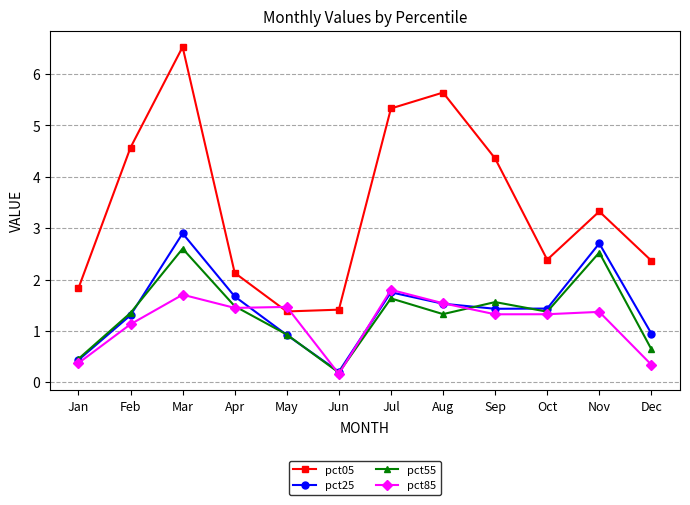

Count the number of data series in this chart.

4